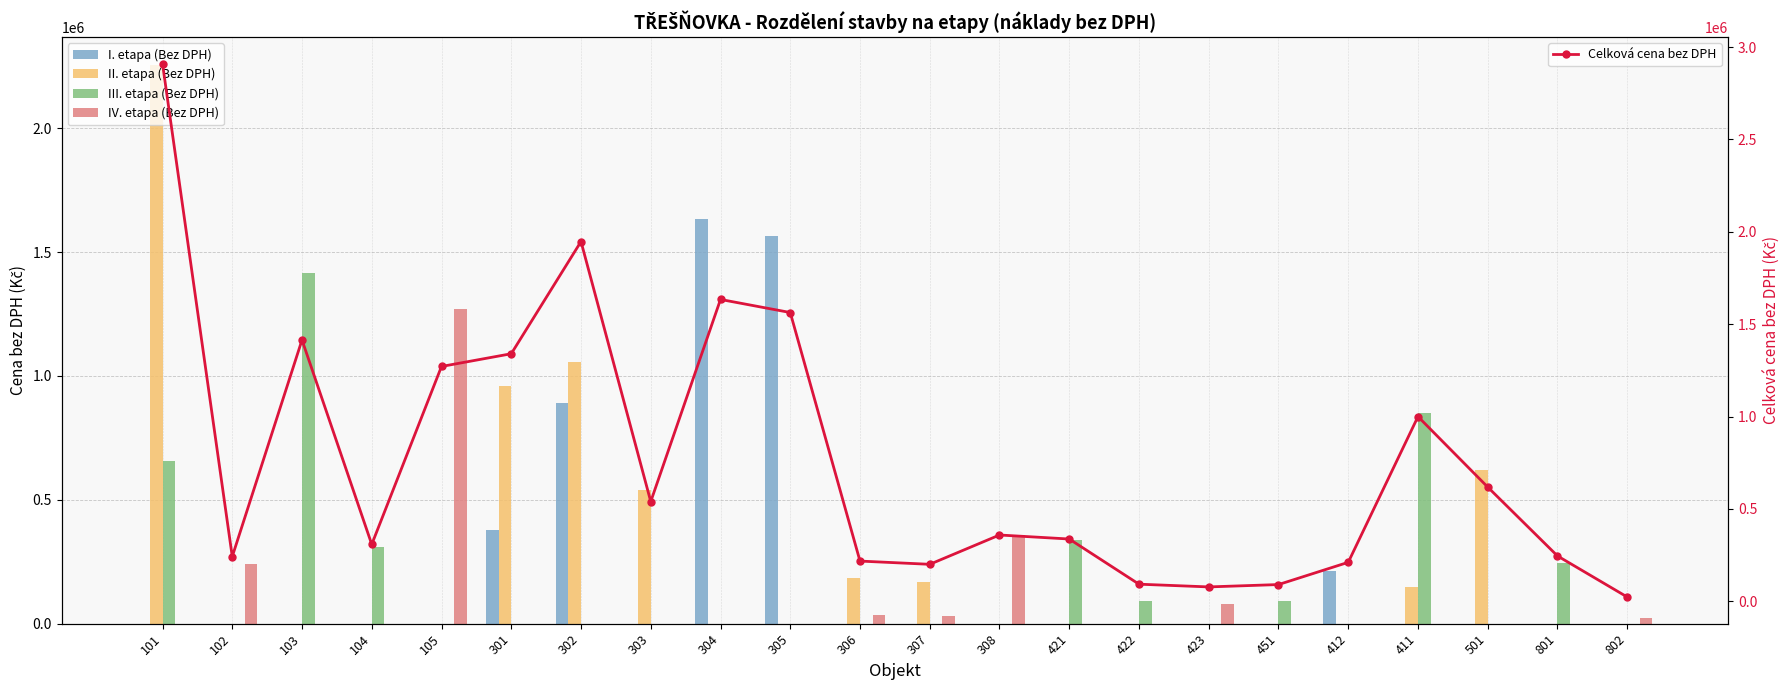

True or false: I. etapa (Bez DPH) has a value of 0.0 at 423.

True